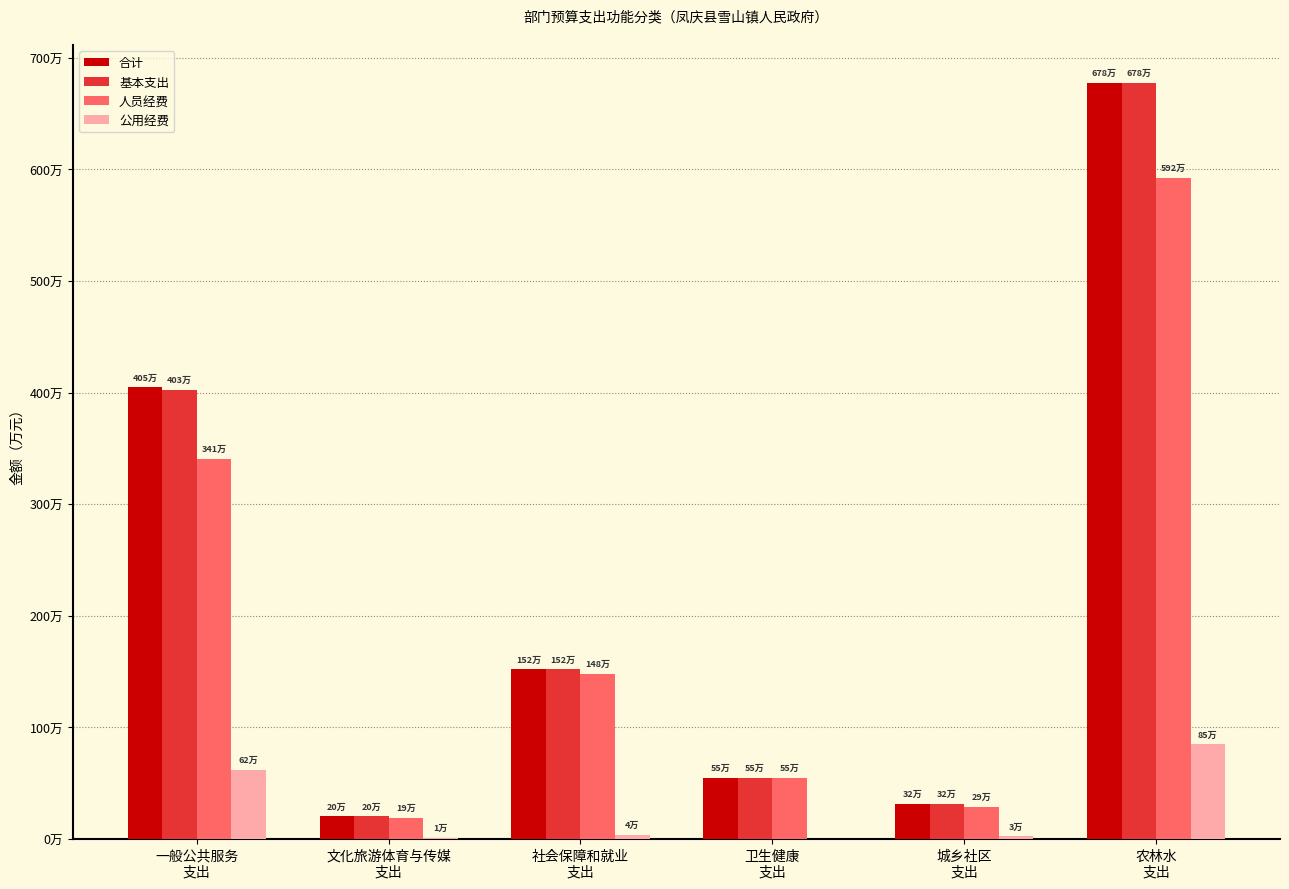

What are all the series names shown in the legend?

合计, 基本支出, 人员经费, 公用经费